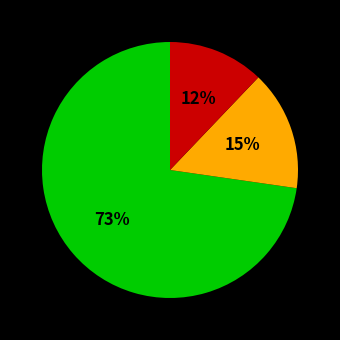

To the nearest percent, what is the average slice percentage?

33%